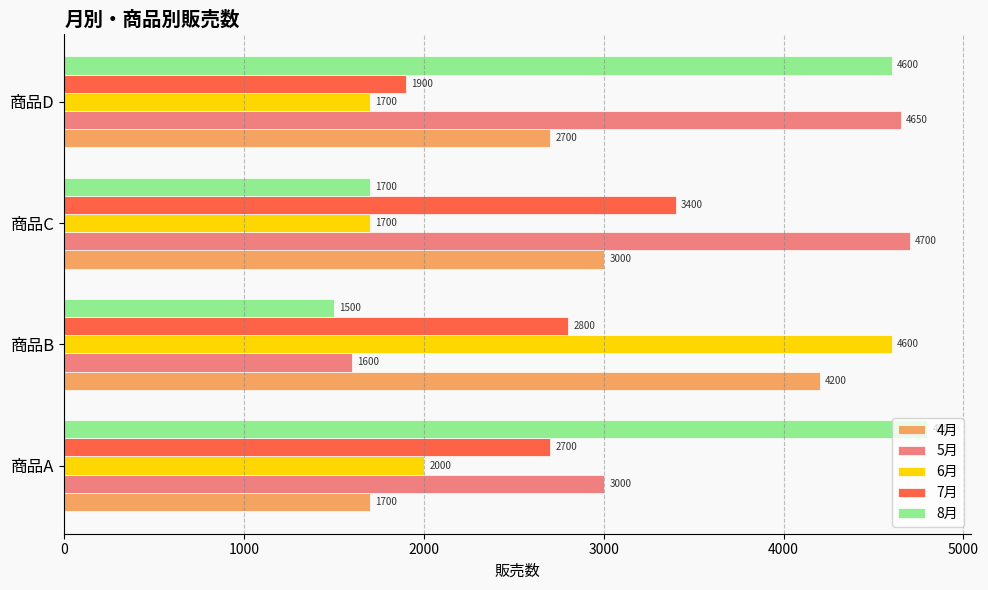

Which series has the largest range (max minus min)?

8月